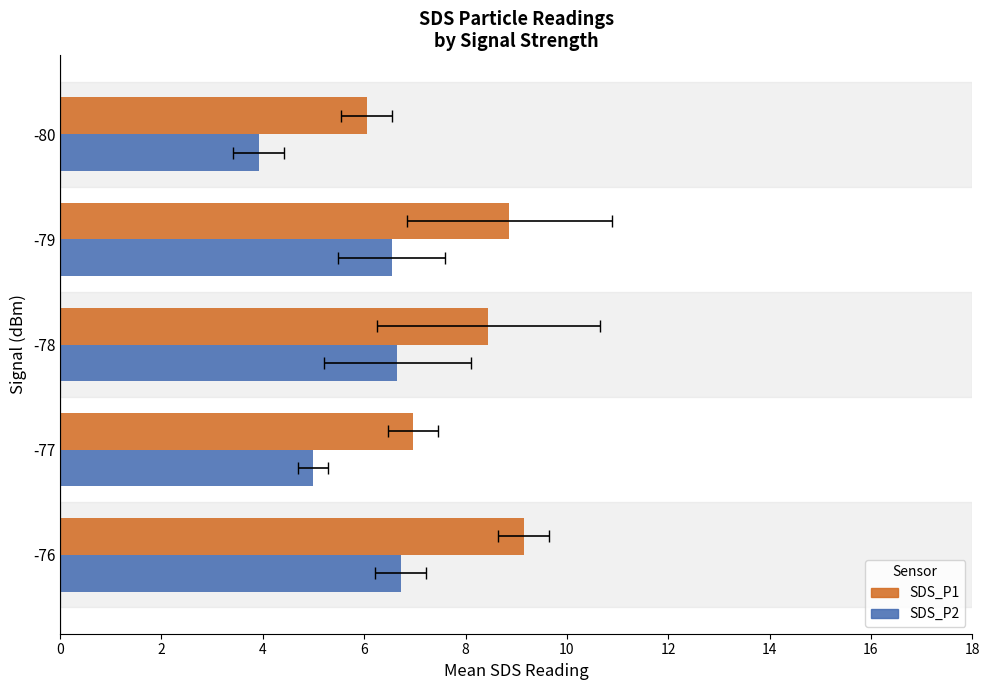

What are all the series names shown in the legend?

SDS_P1, SDS_P2